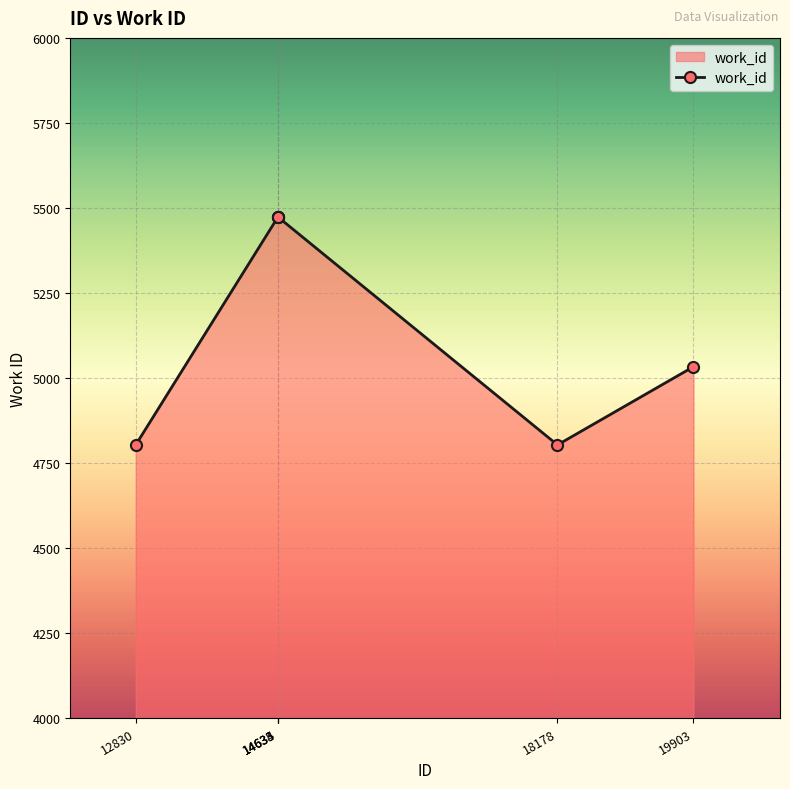

Read the value at 14635, to the nearest 100.

5500